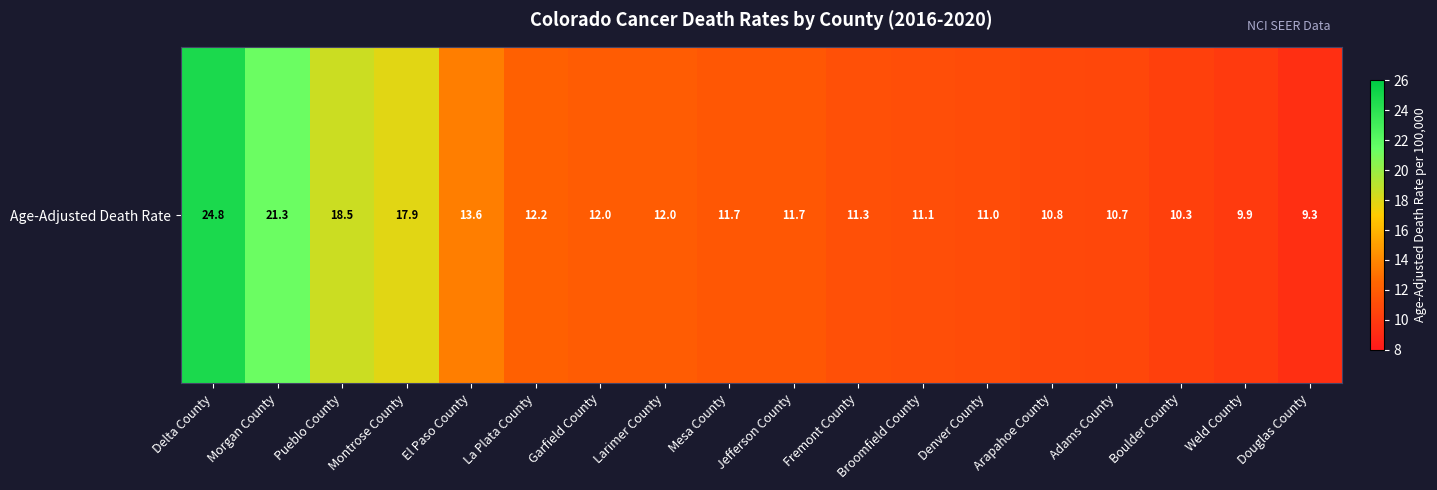

How many values exceed 11?

12